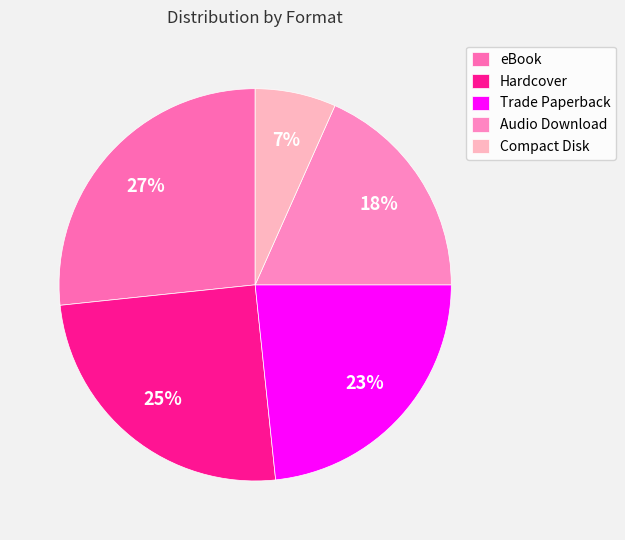

Do eBook and Compact Disk together represent more than half of the pie?

No